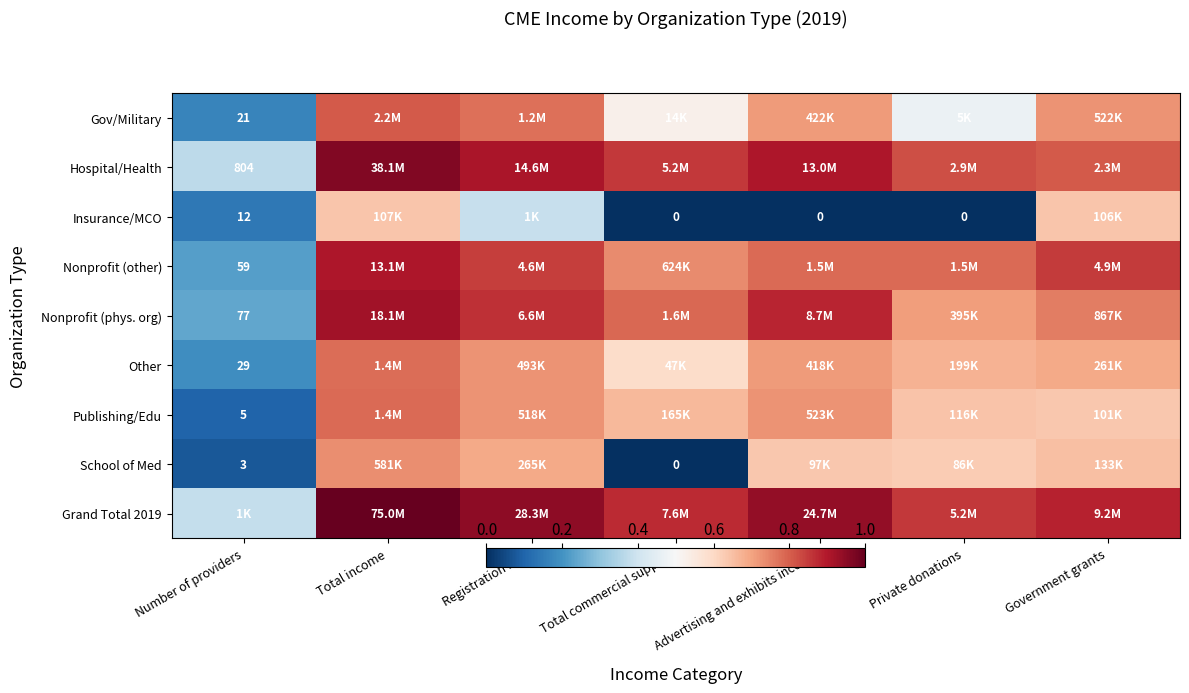

True or false: Nonprofit (other) has a value of 1.3 at Government grants.

False